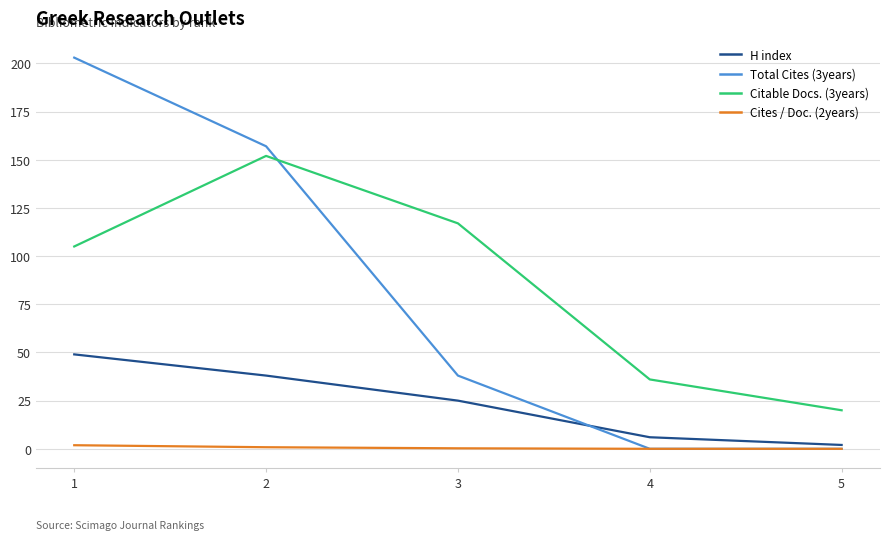

Is it true that Total Cites (3years) equals 0.0 at 5?

True